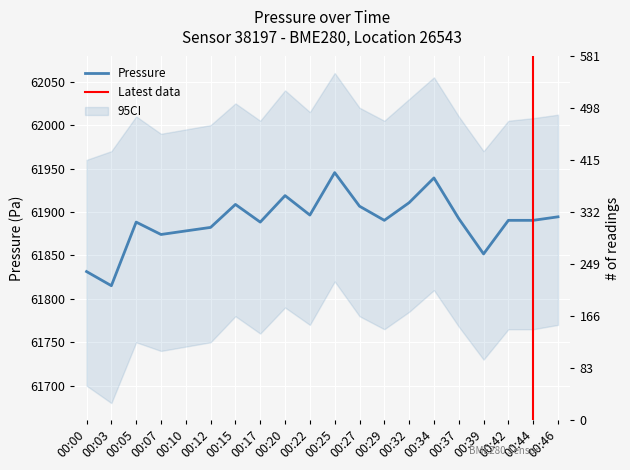

At which category does the data reach its first local peak?

00:05